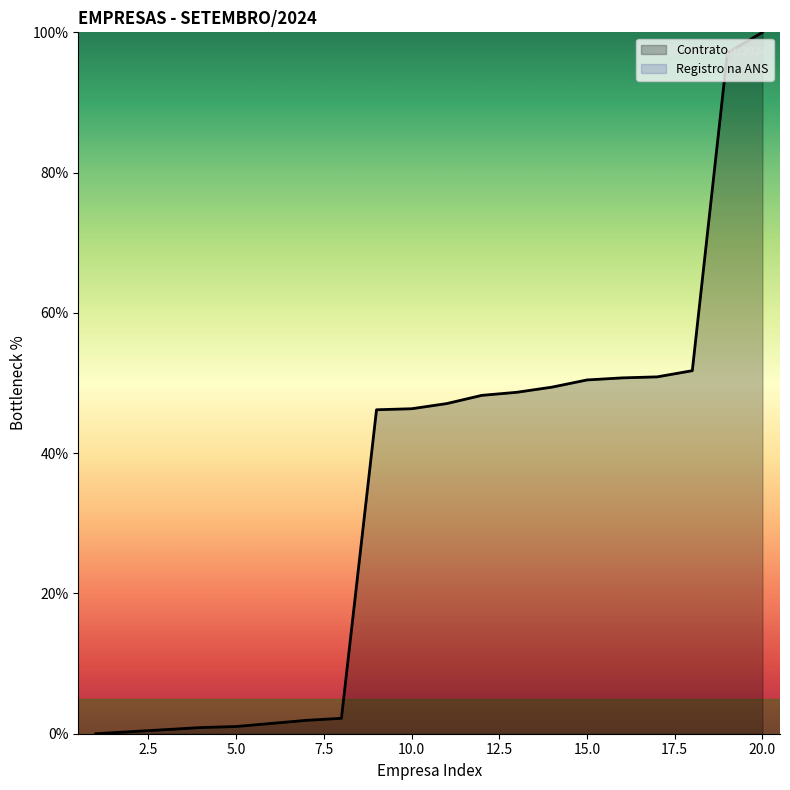

Which category has the lowest value across all series?

1